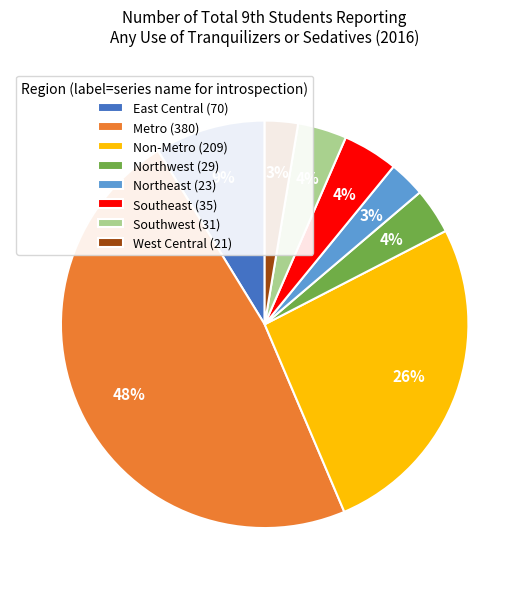

Combined, do Northeast and Southeast account for over 50%?

No